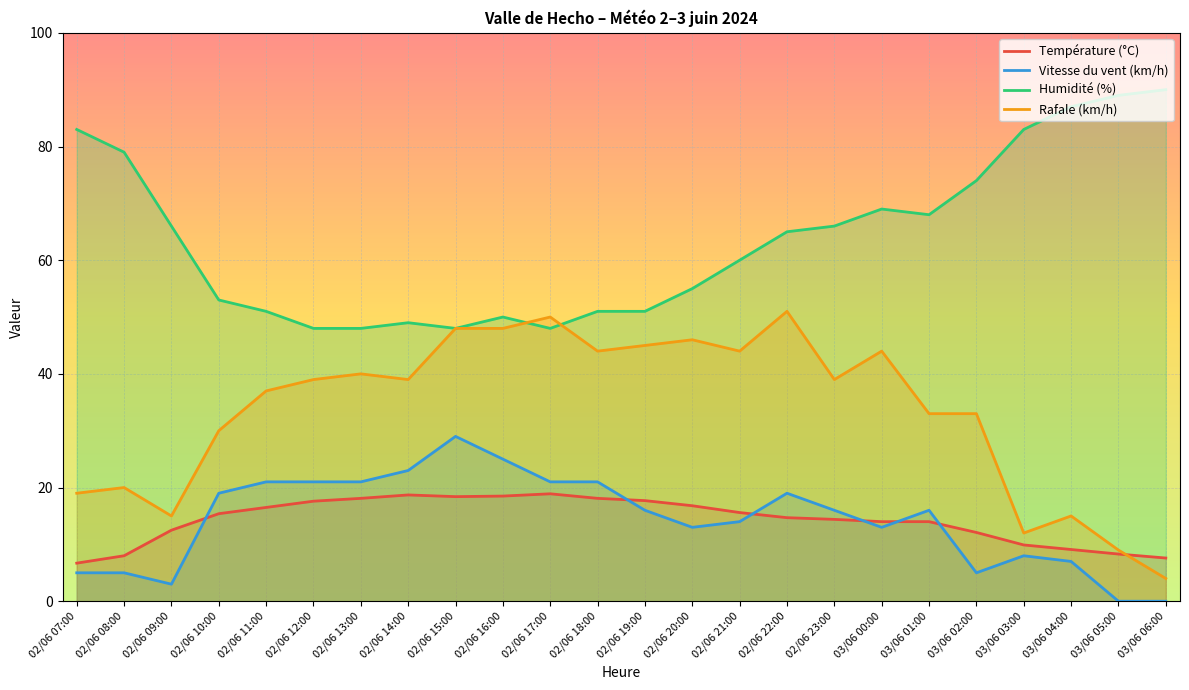

What is the difference between the Température (°C) values at 02/06 19:00 and 02/06 20:00?

0.9